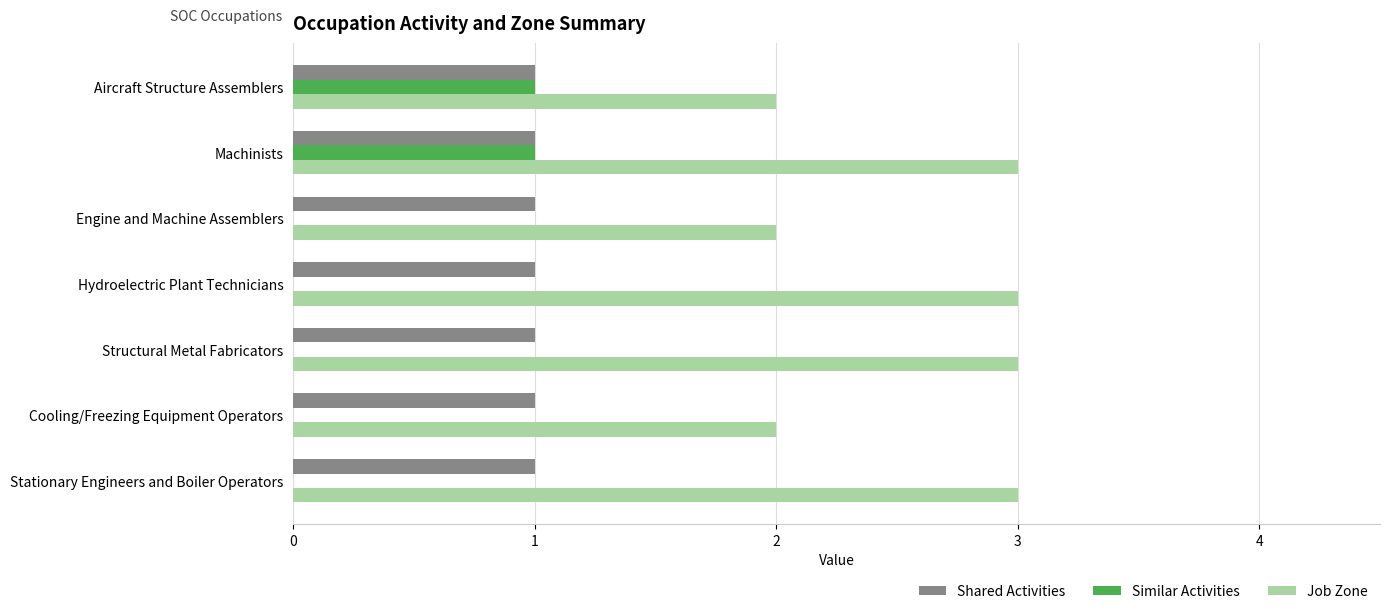

What is the sum of all Shared Activities values?

7